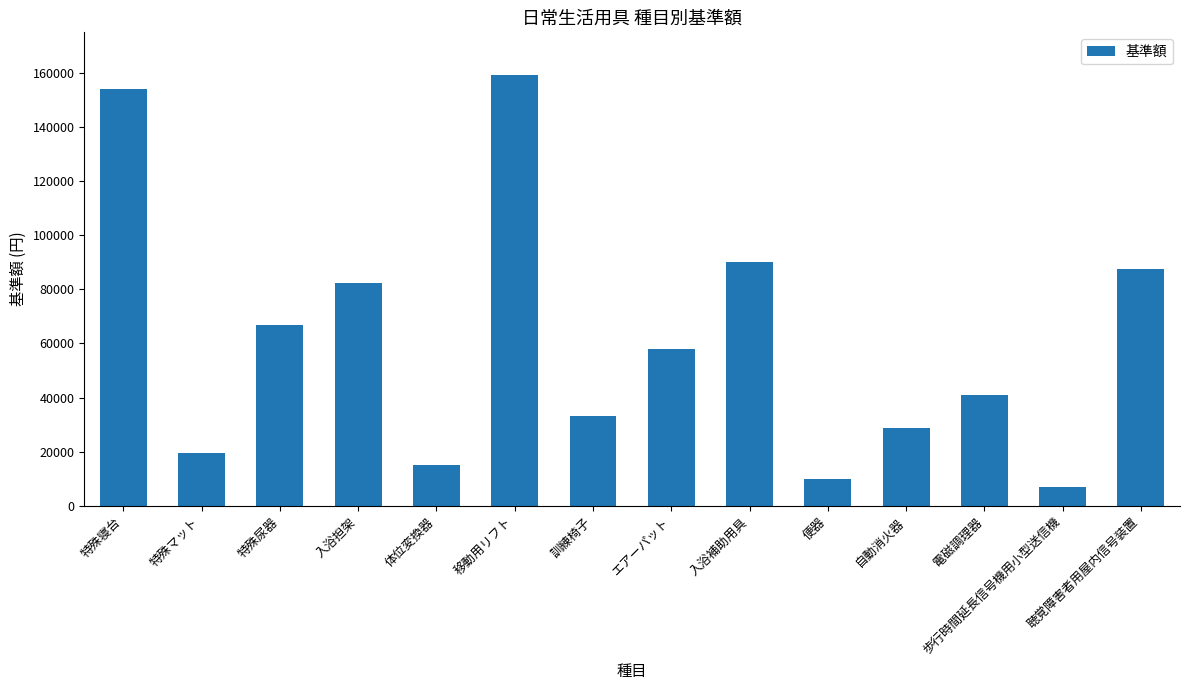

What is the change in value from 特殊寝台 to 聴覚障害者用屋内信号装置?

-66600